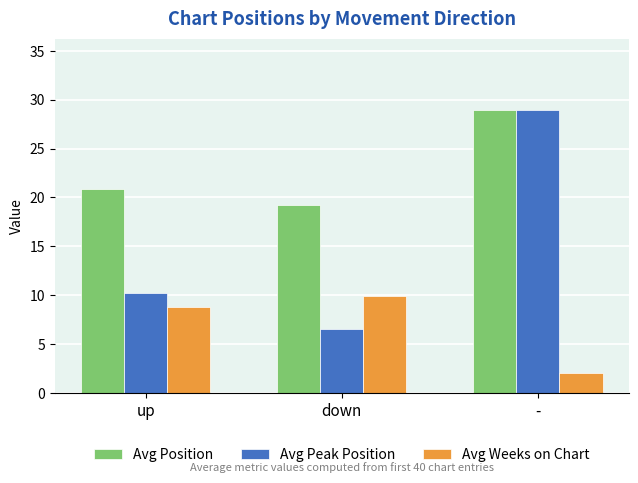

Reading right to left, extract all data points from this chart.

Avg Position: 29.0	19.2	20.9
Avg Peak Position: 29.0	6.6	10.3
Avg Weeks on Chart: 2.0	9.9	8.8